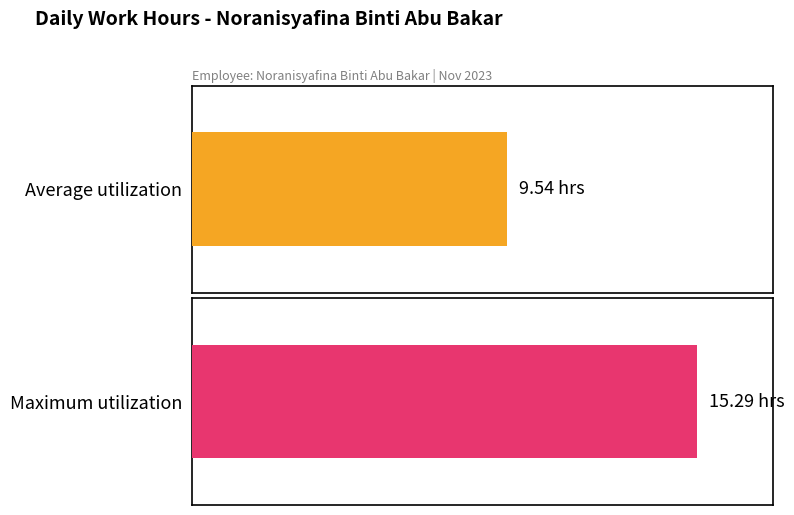

What is the maximum value shown in the chart?

15.3